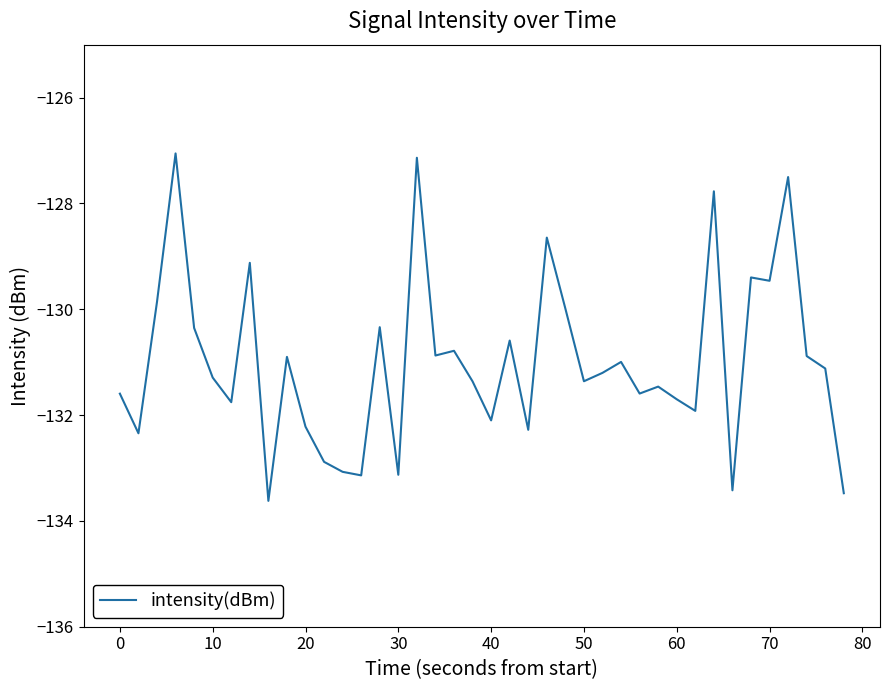

What is the difference between the maximum and minimum values?

6.6